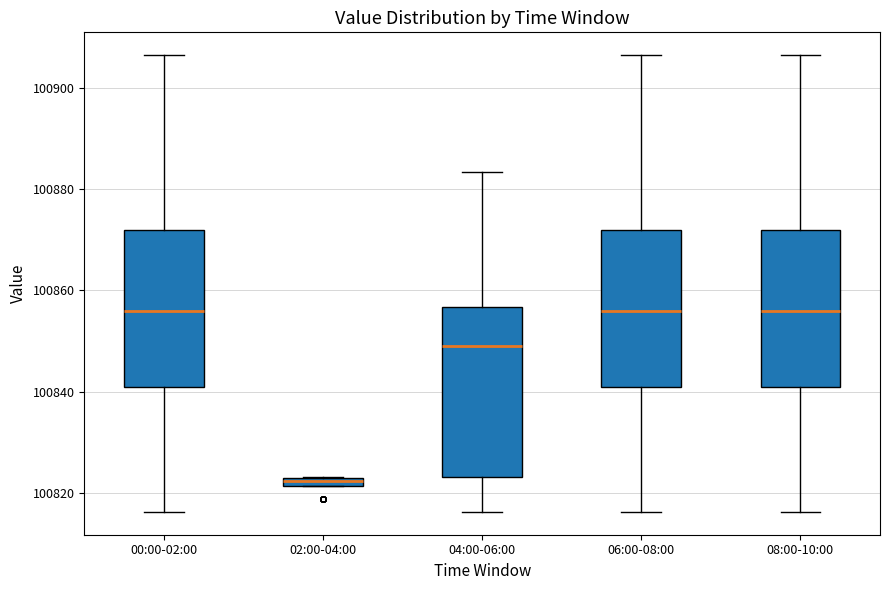

Where does the upper whisker of the box for 06:00-08:00 end on the y-axis? The values are not printed on the chart, so give them approximately, as read against the axis.

100906